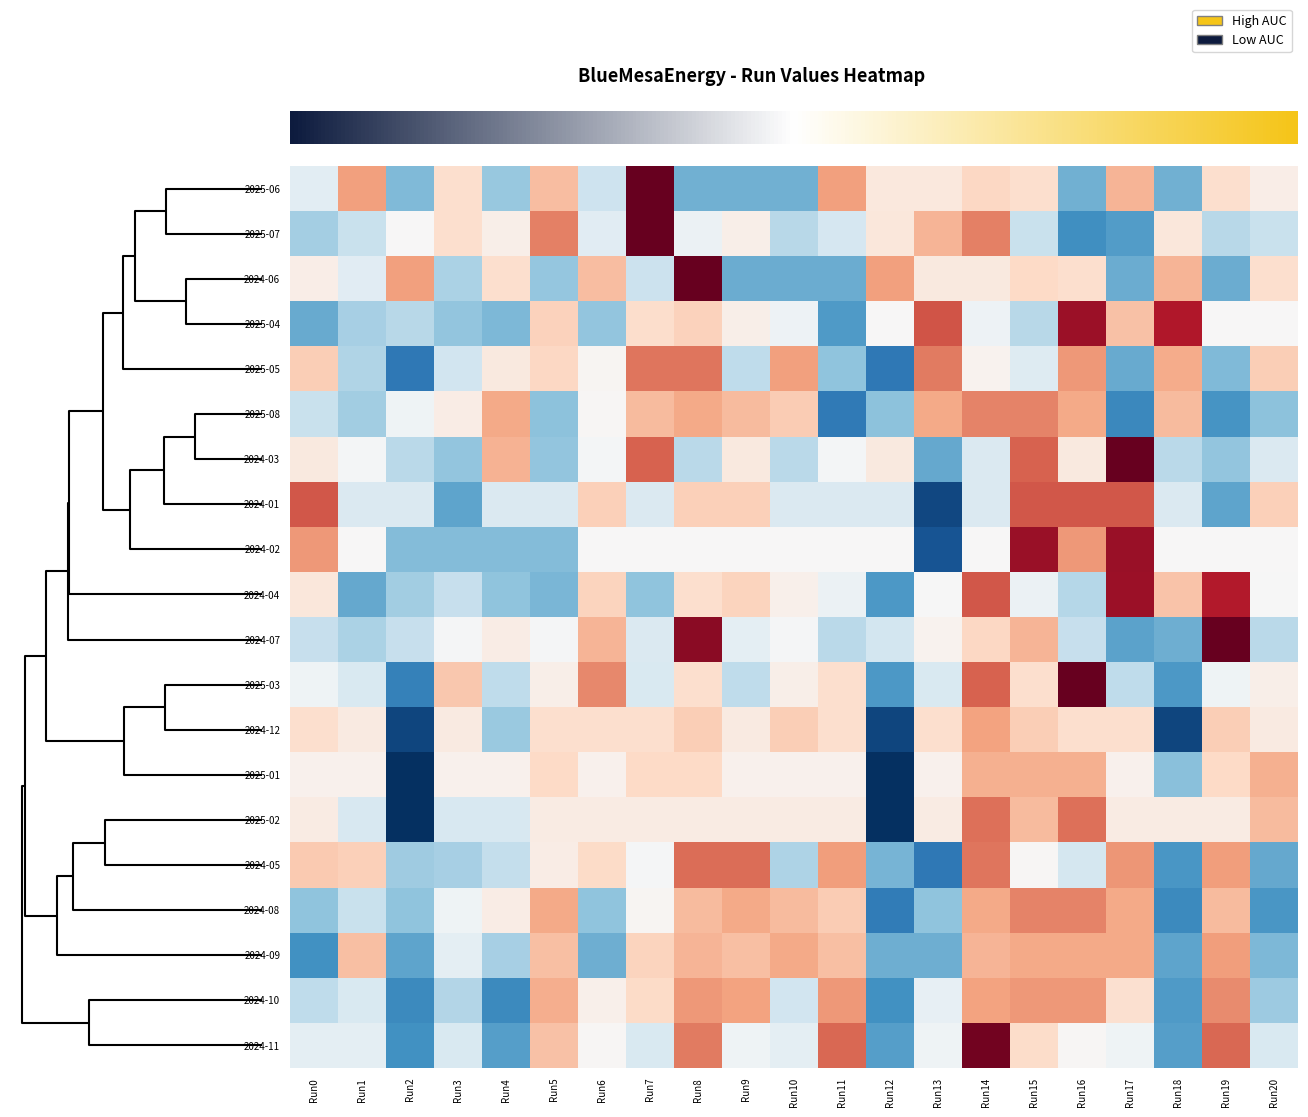

What is the total value across all series at Run7?

8.9